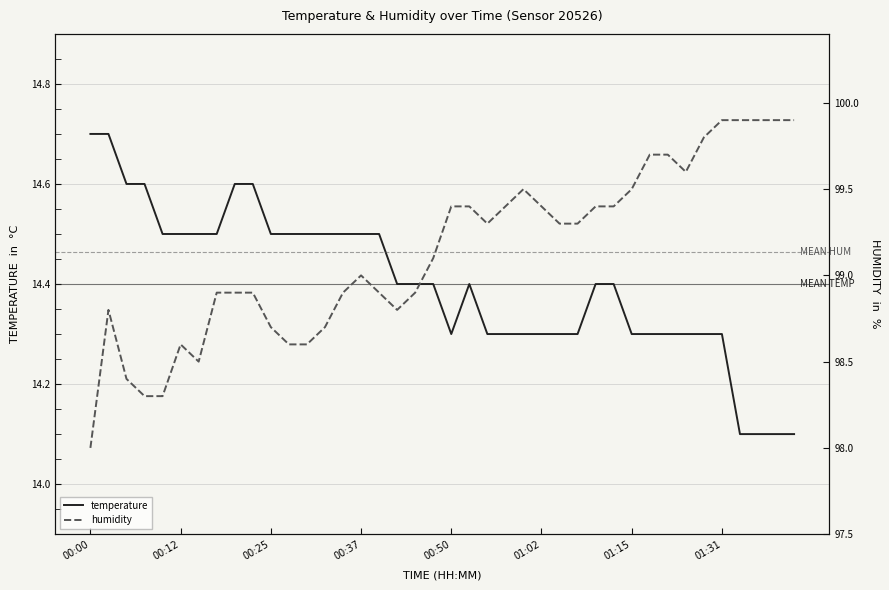

Rank the series by their maximum value, from lowest to highest.

temperature, humidity